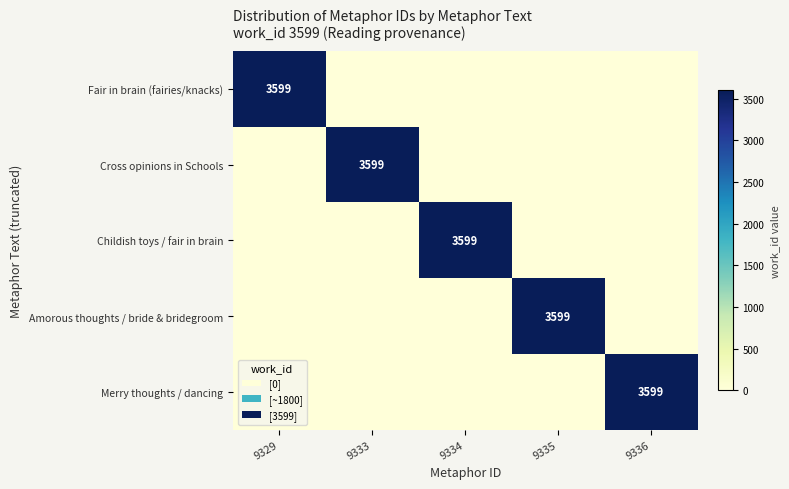

What is the difference between the highest and lowest values at 9329?

3599